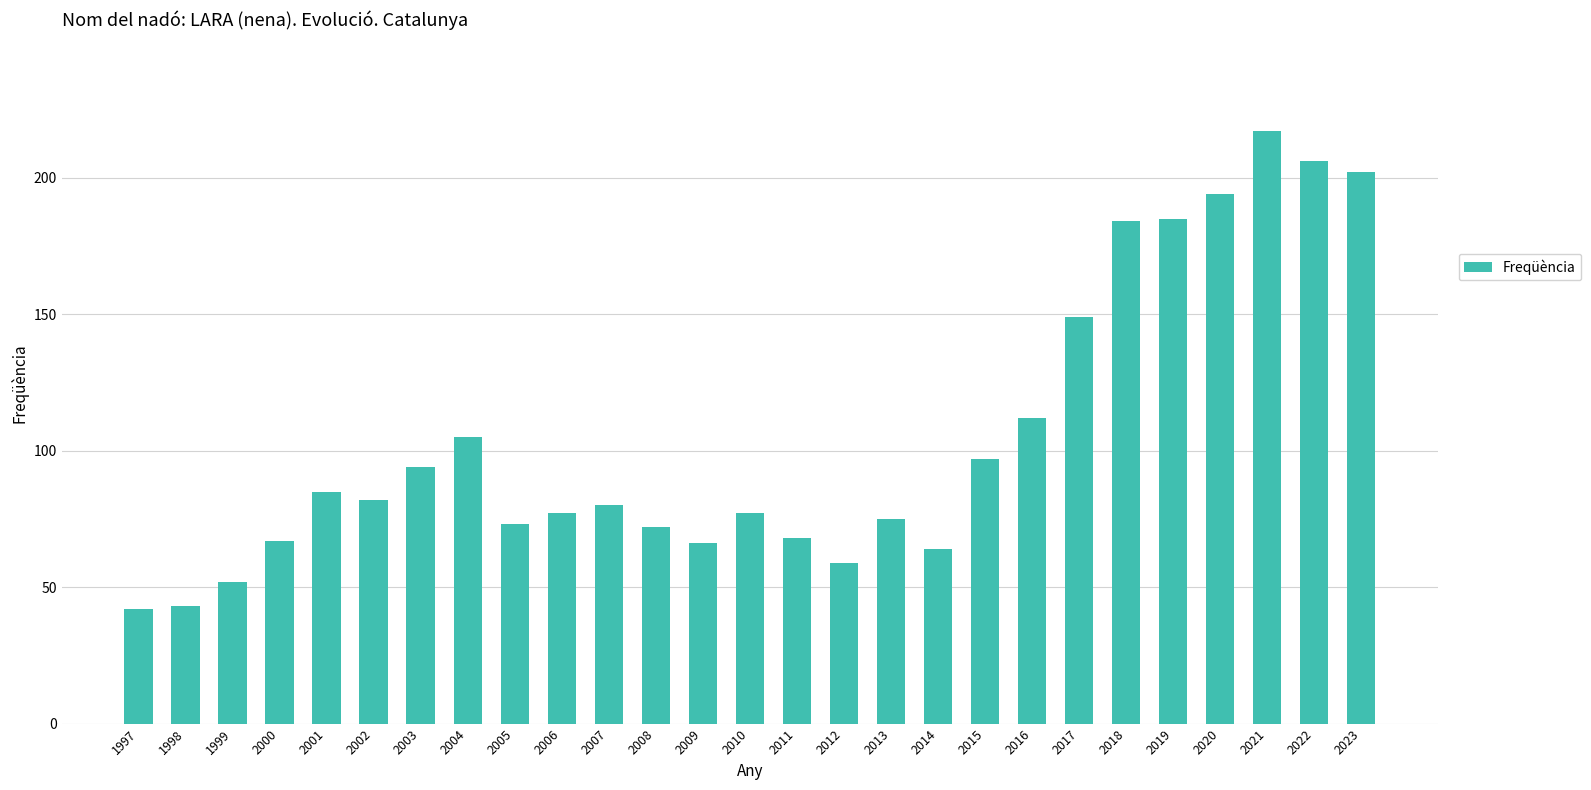

What is the change in value from 1998 to 2005?

+30